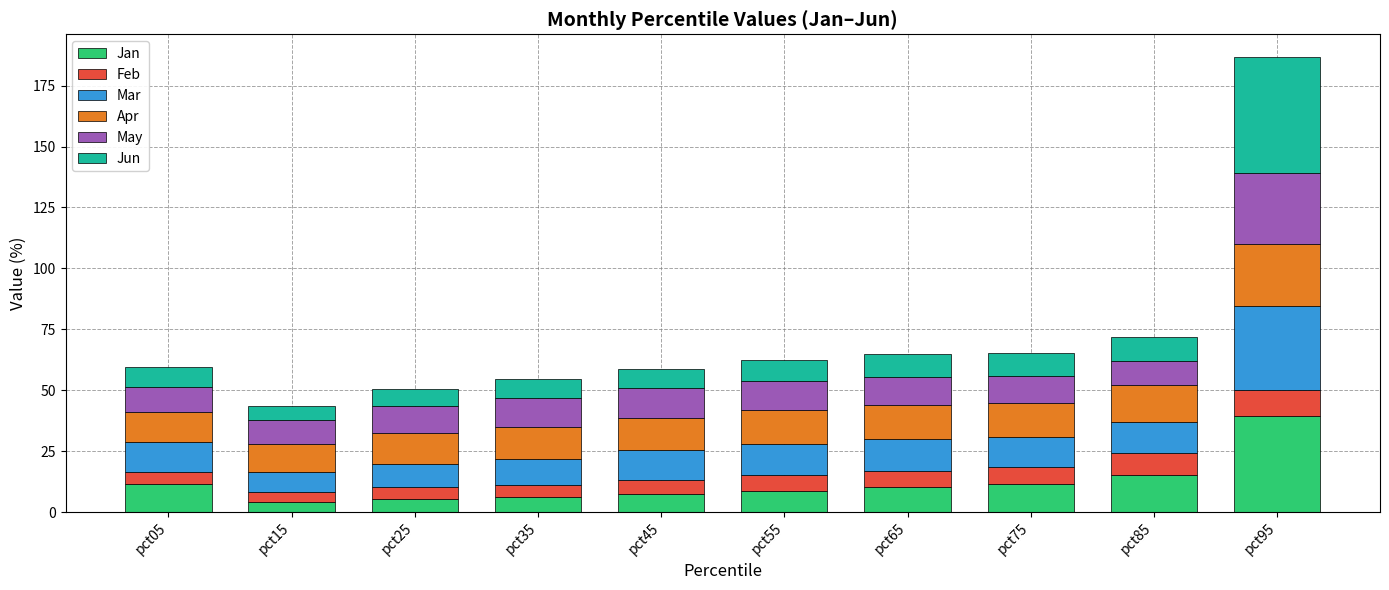

What is the difference between the Jan values at pct85 and pct75?

4.0